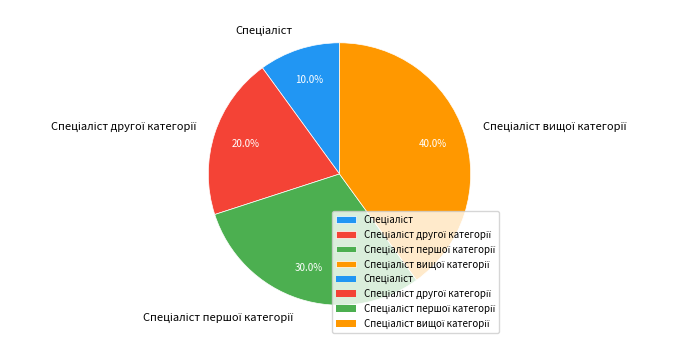

Is there a majority slice in this chart?

No